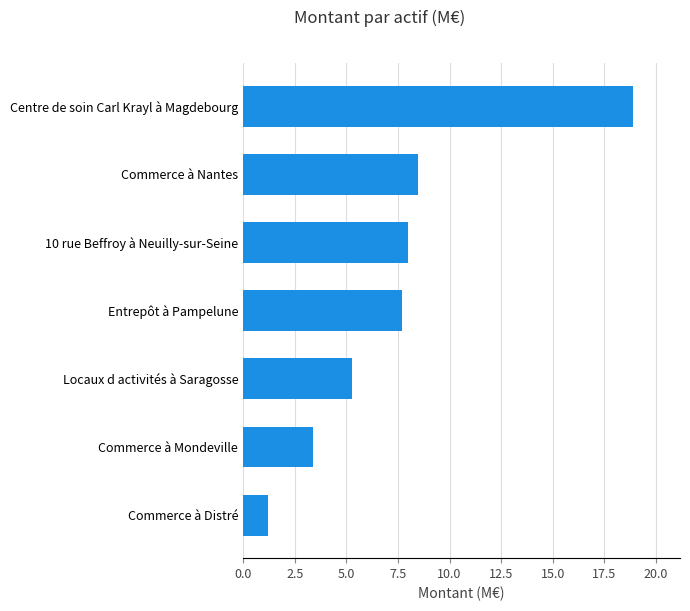

List the labels in order of value, largest first.

Centre de soin Carl Krayl à Magdebourg, Commerce à Nantes, 10 rue Beffroy à Neuilly-sur-Seine, Entrepôt à Pampelune, Locaux d activités à Saragosse, Commerce à Mondeville, Commerce à Distré